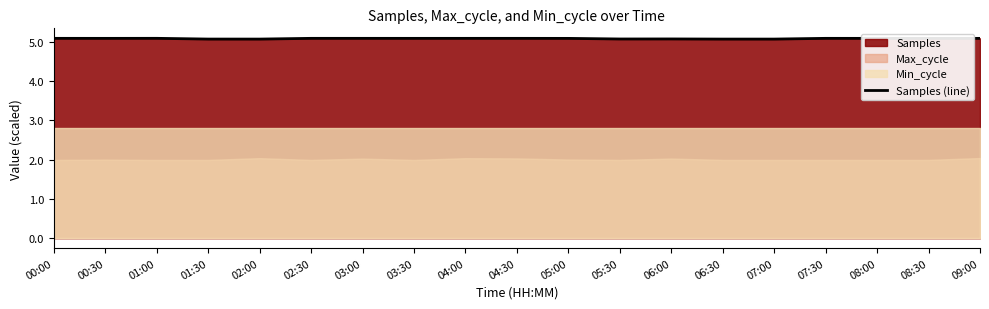

Is it true that the value at 06:00 is 6.9?

False